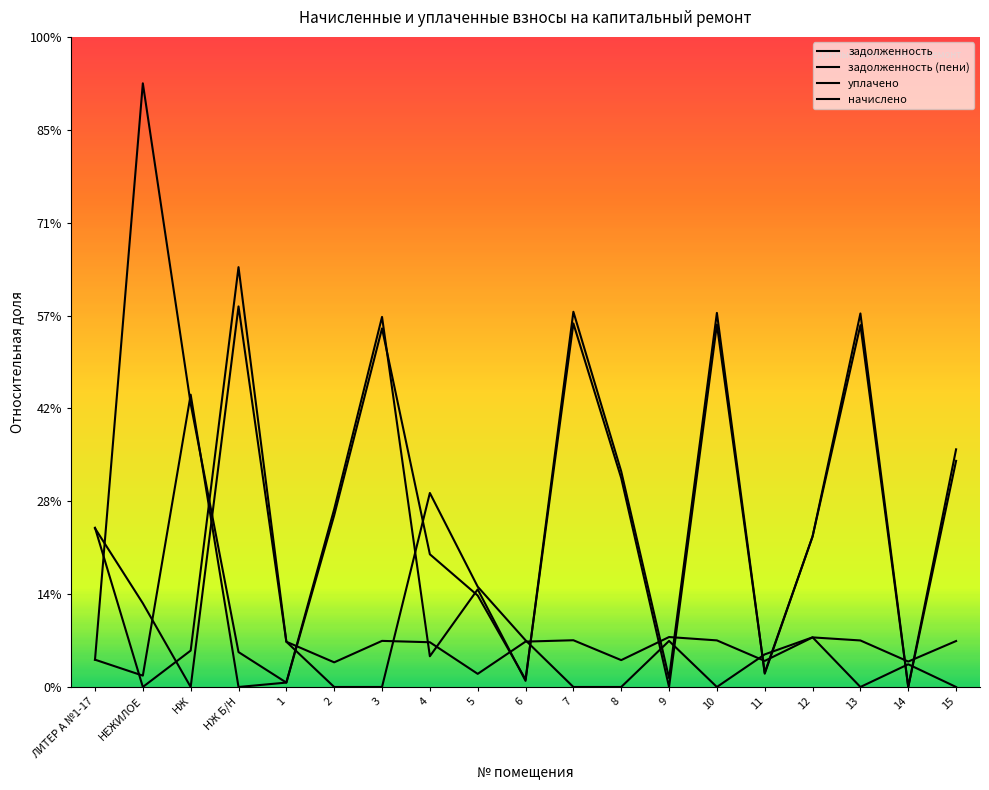

What is the spread (max minus min) of values at 8?

23218.7